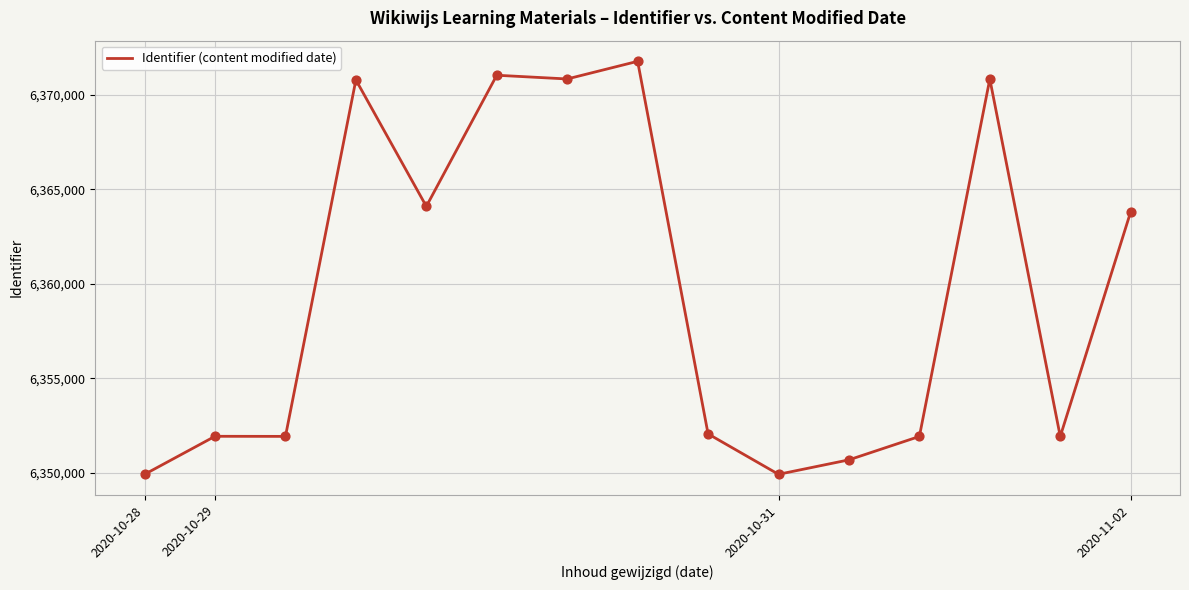

What is the smallest value displayed?

6349923